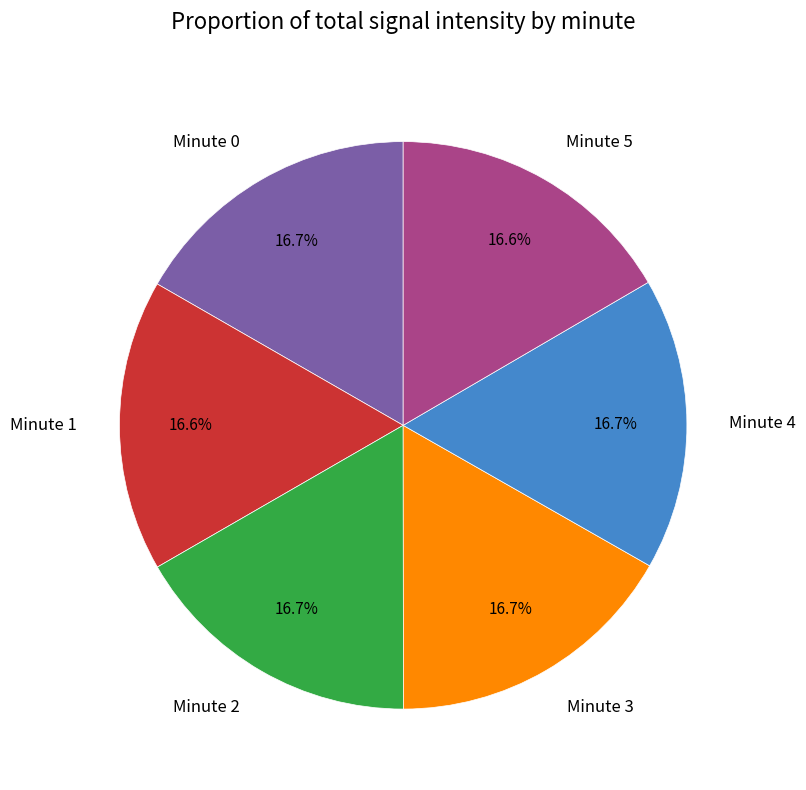

How many slices are in this pie chart?

6